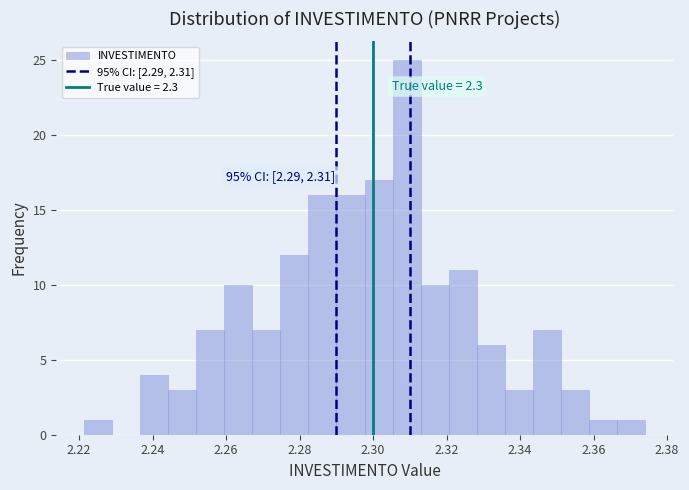

Read against the x-axis, roughly where is the centre of the tallest bar?

2.310